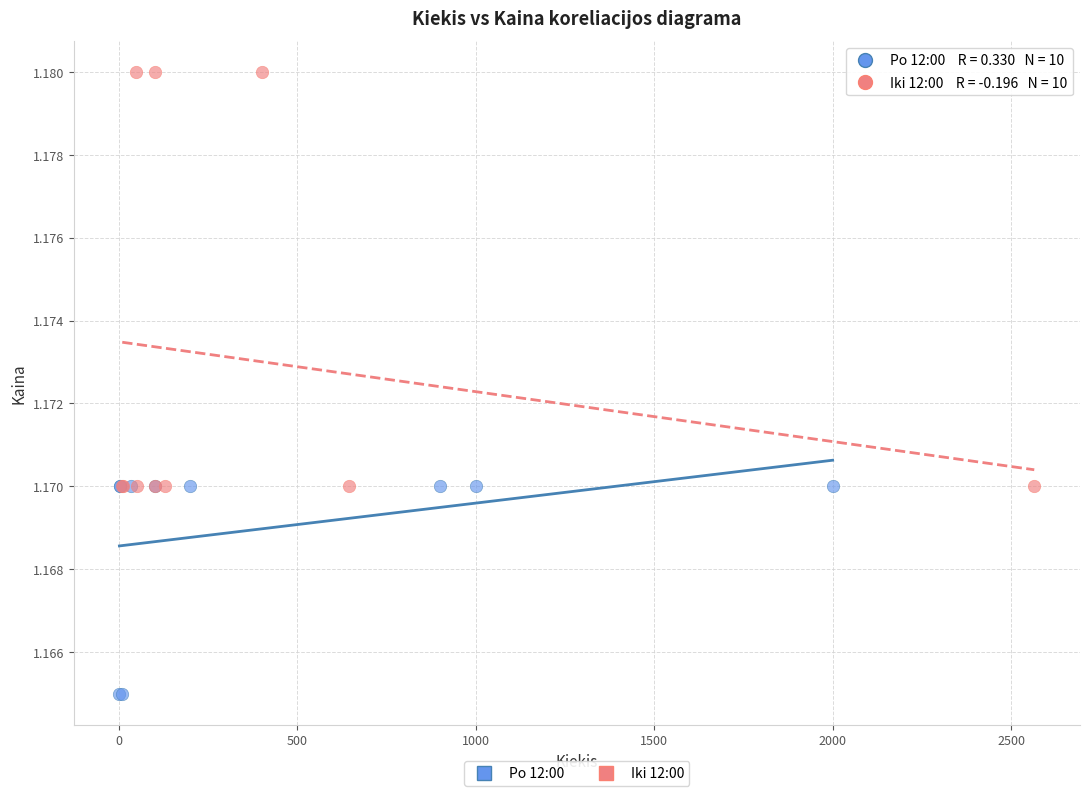

Which series reaches the maximum Y coordinate?

Iki 12:00